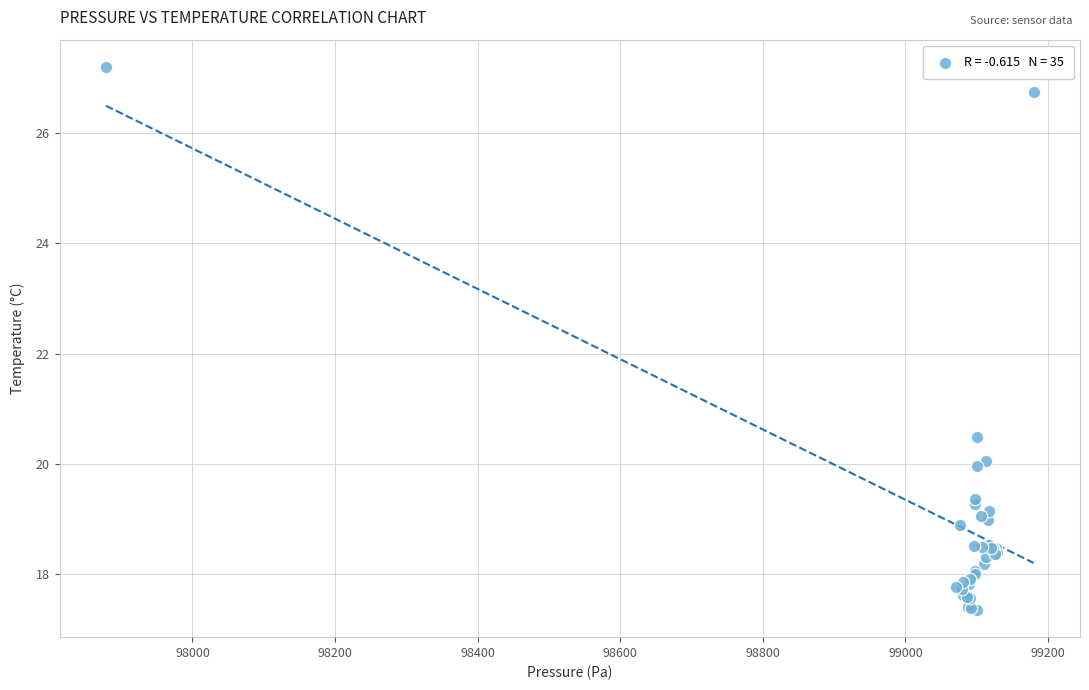

What Y value in the scatter plot is closest to 22?

20.5